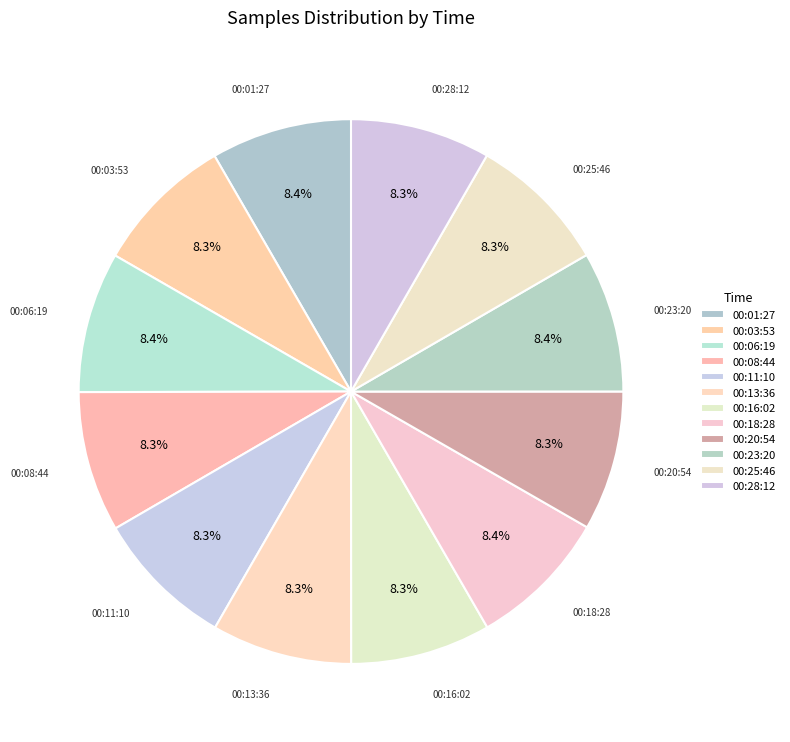

To the nearest percent, what is the average slice percentage?

8%